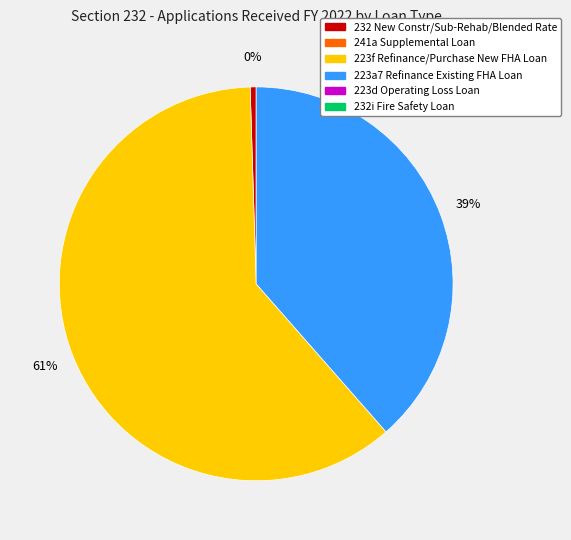

To the nearest percent, what is the average slice percentage?

33%